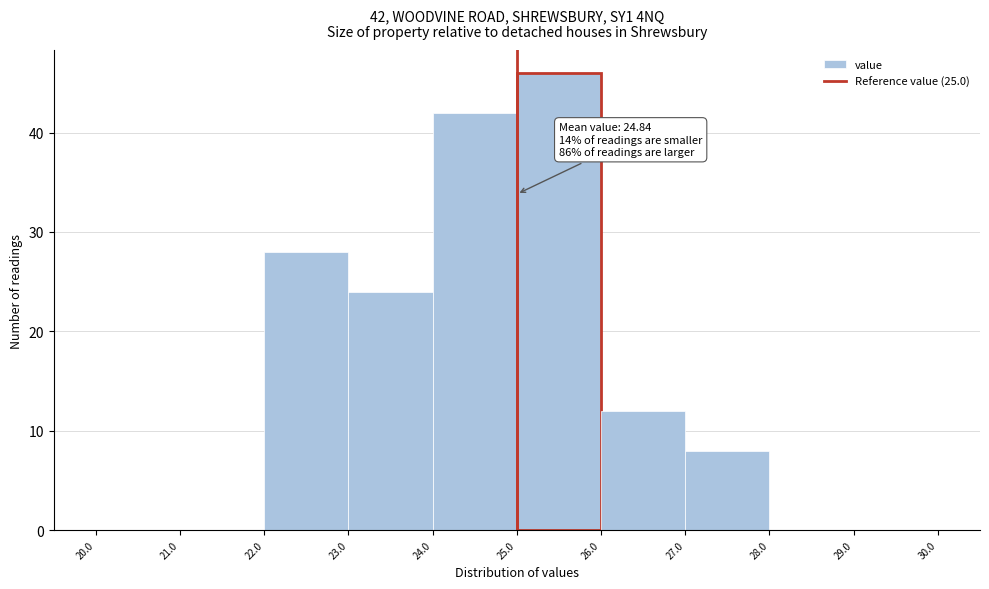

Which range on the x-axis has the tallest bar?

25.0 to 26.0